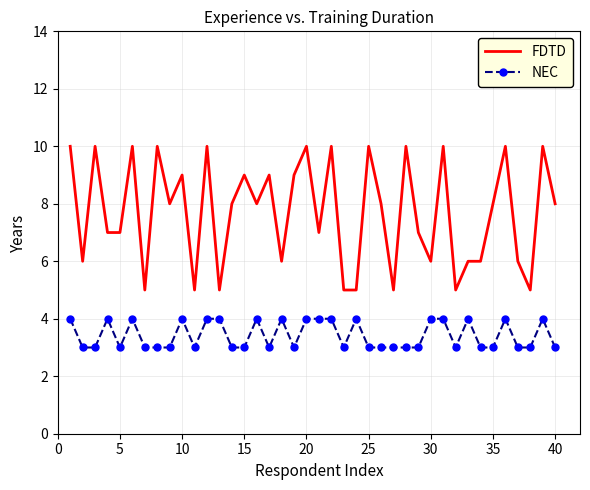

Which series has the largest total across all categories?

FDTD